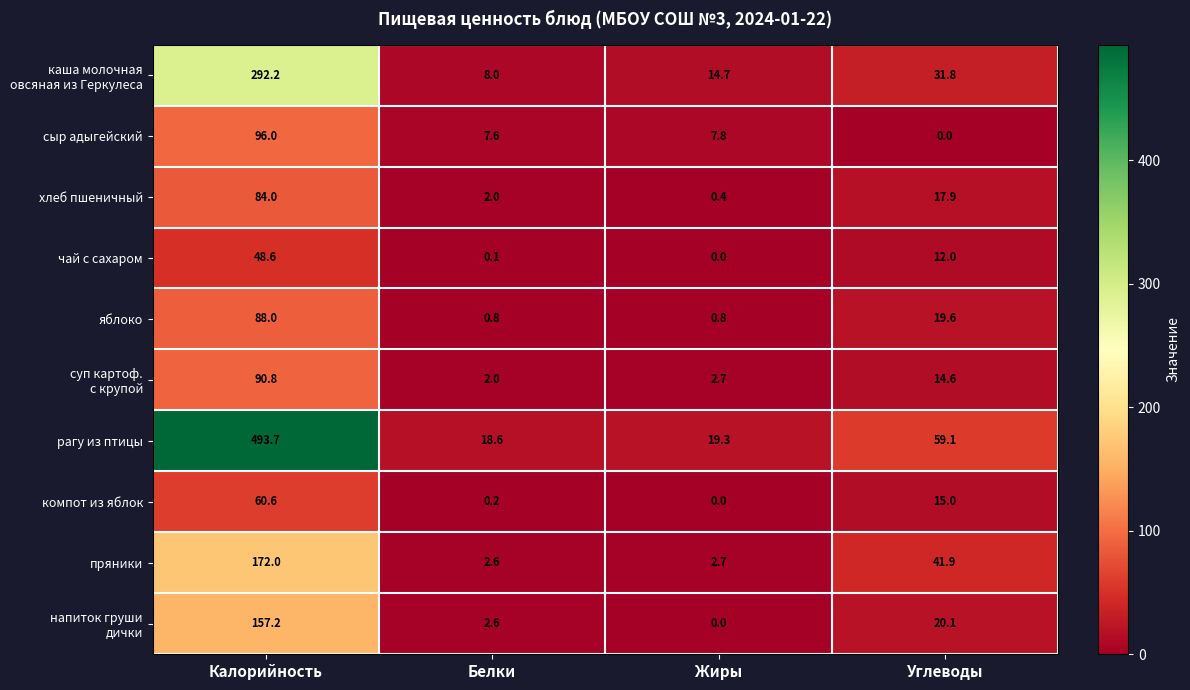

What is the sum of all пряники values?

219.2